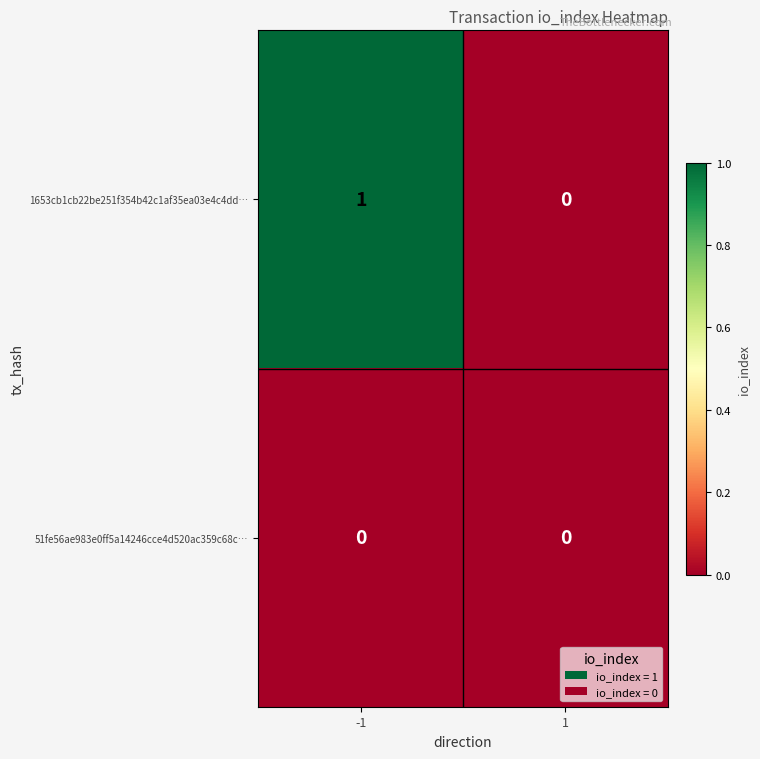

Is the value of 1653cb1cb22be251f354b42c1af35ea03e4c4dd… at -1 greater than the value of 51fe56ae983e0ff5a14246cce4d520ac359c68c… at -1?

Yes